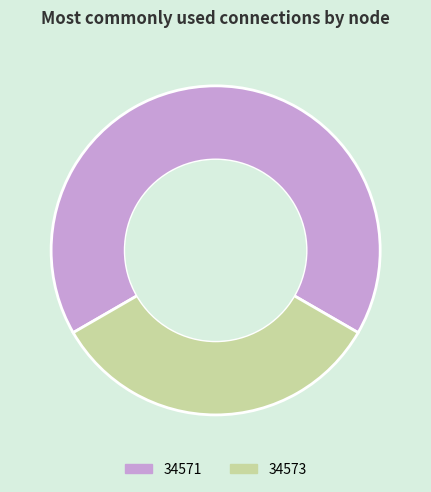

What is the ratio of the value at 34571 to the value at 34573?

2.0